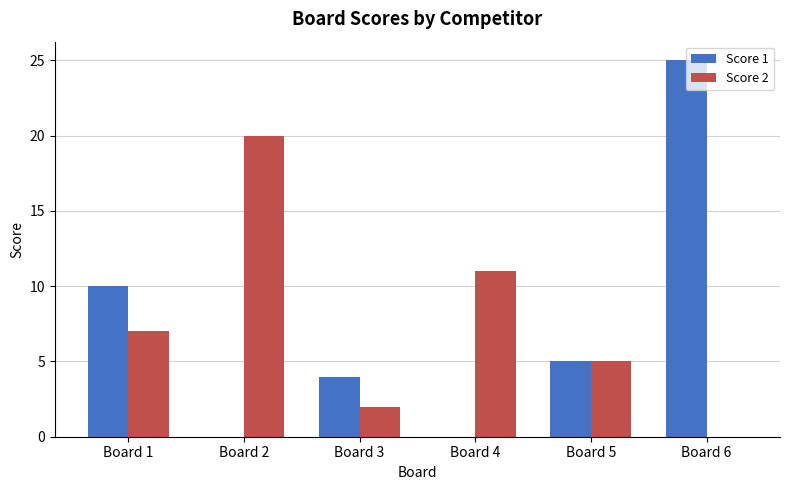

Count the number of data series in this chart.

2